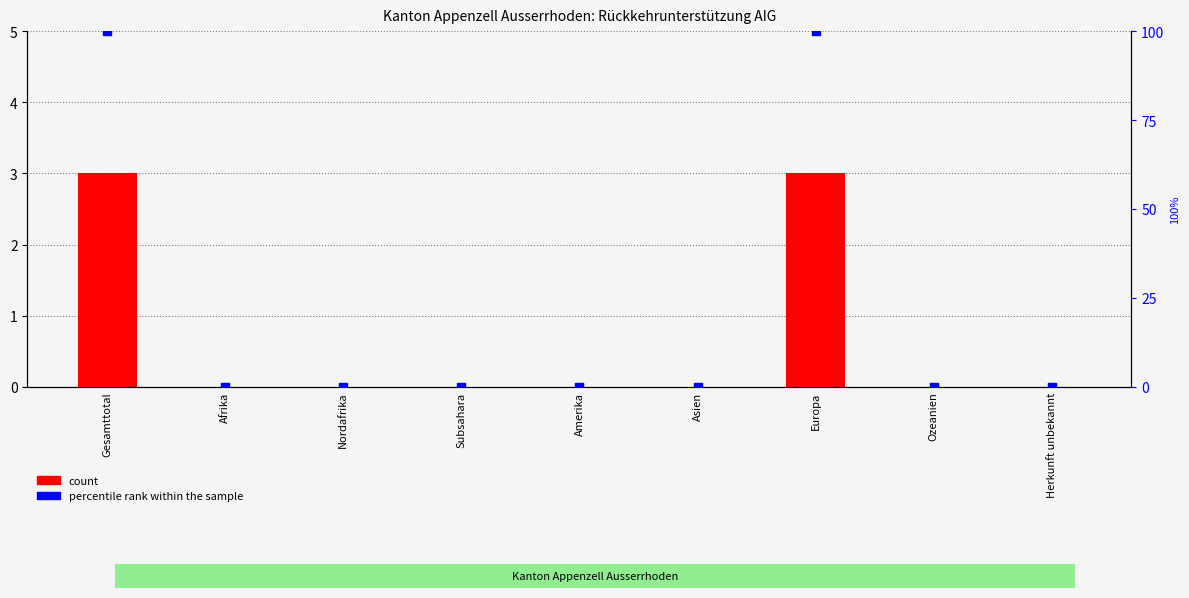

Is the value of count at Subsahara greater than the value of percentile rank within the sample at Europa?

No